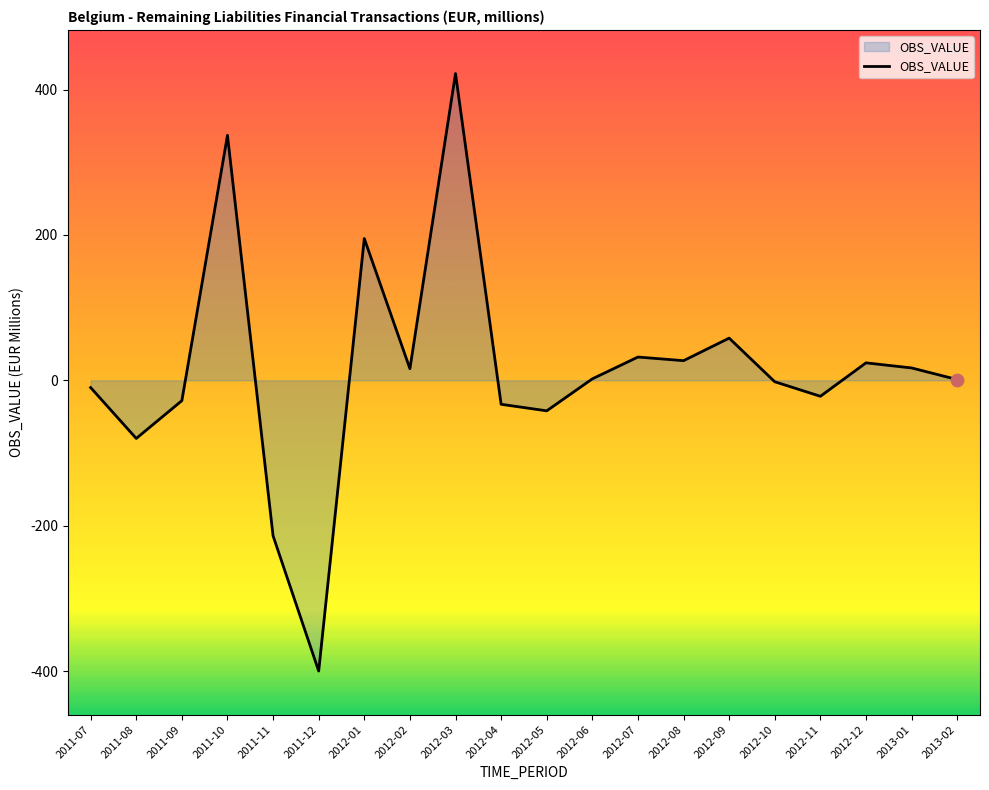

What is the change in value from 2011-07 to 2011-08?

-70